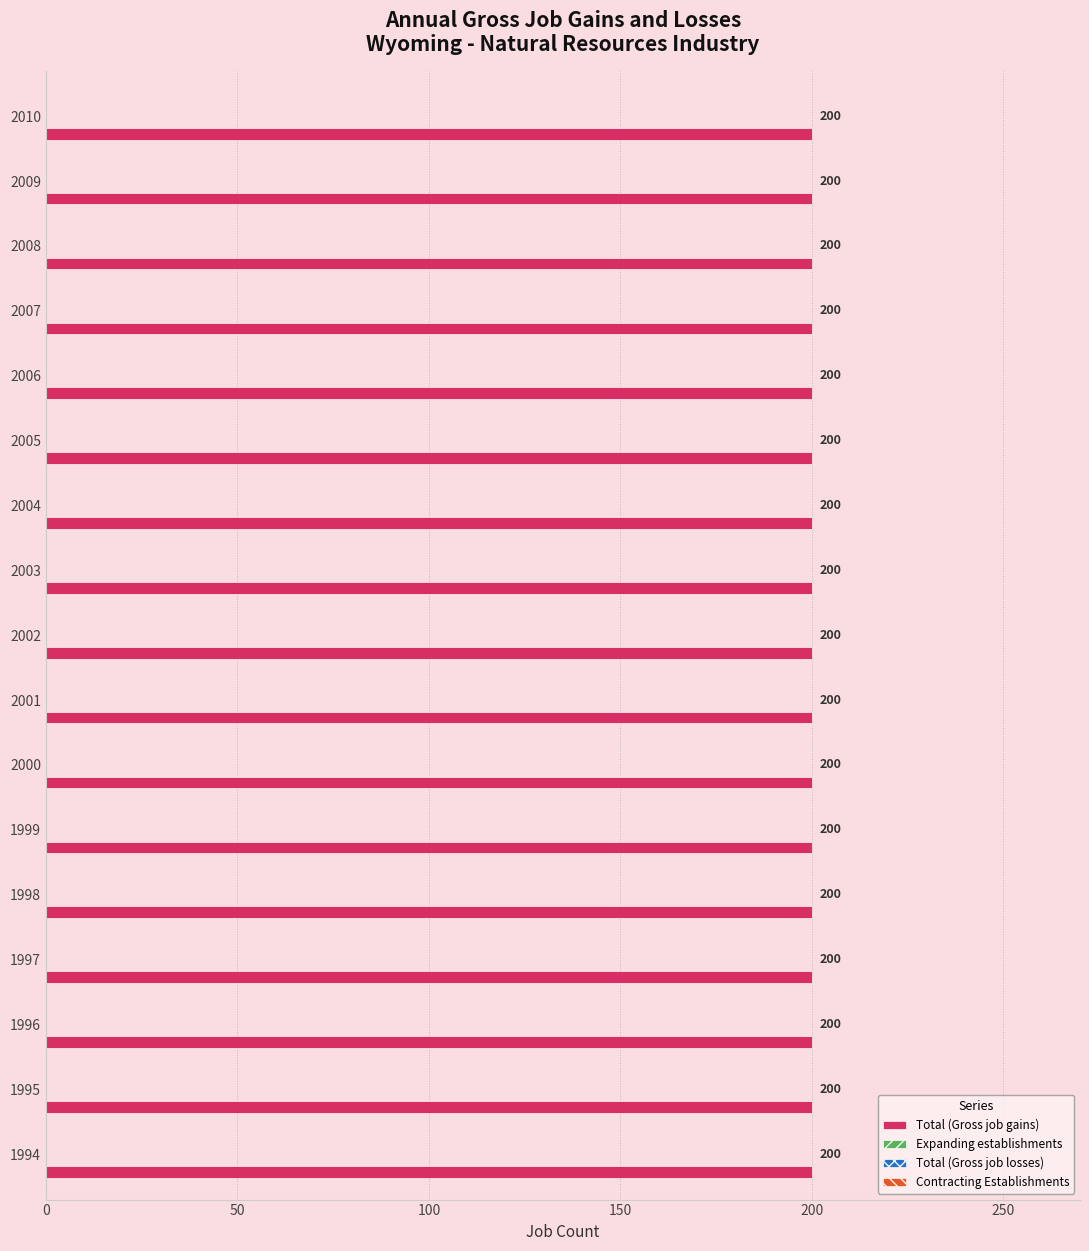

Reading right to left, list all the values displayed in this chart.

Total (Gross job gains): 200	200	200	200	200	200	200	200	200	200	200	200	200	200	200	200	200
Expanding establishments: 0	0	0	0	0	0	0	0	0	0	0	0	0	0	0	0	0
Total (Gross job losses): 0	0	0	0	0	0	0	0	0	0	0	0	0	0	0	0	0
Contracting Establishments: 0	0	0	0	0	0	0	0	0	0	0	0	0	0	0	0	0